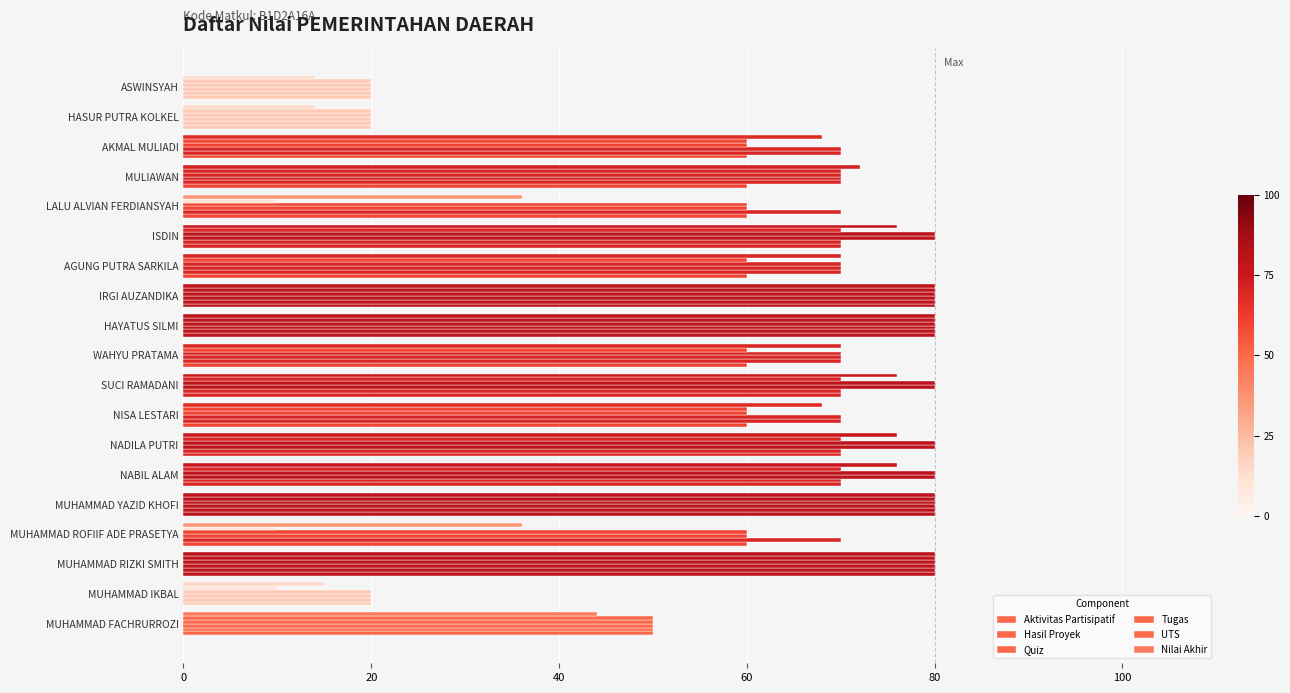

How many distinct data groups are displayed?

6